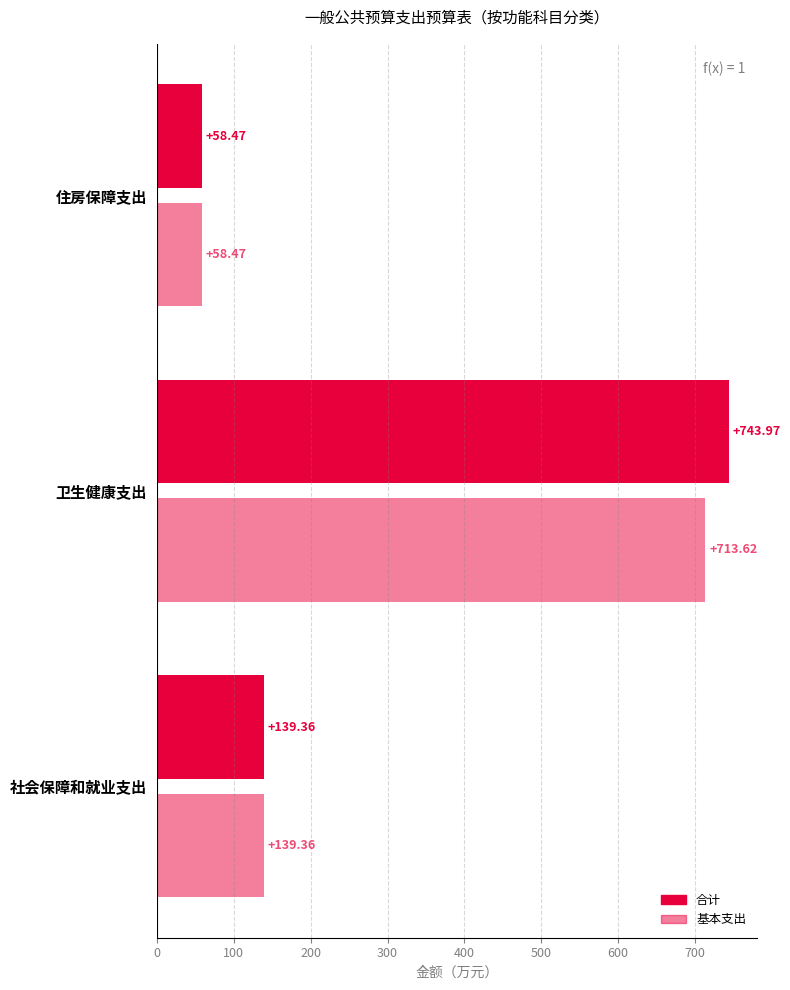

How many categories are shown in the chart?

3